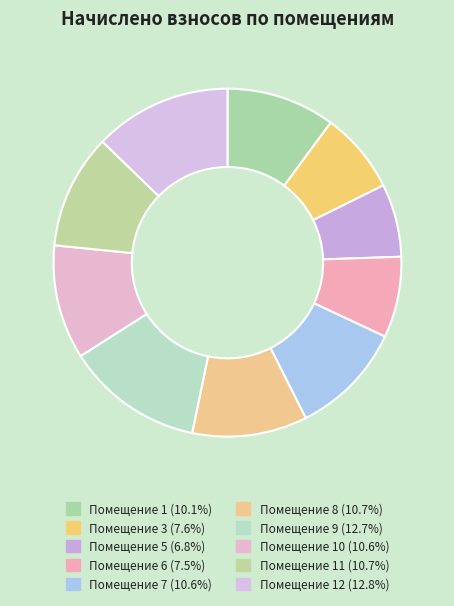

To the nearest percent, what is the average slice percentage?

10%